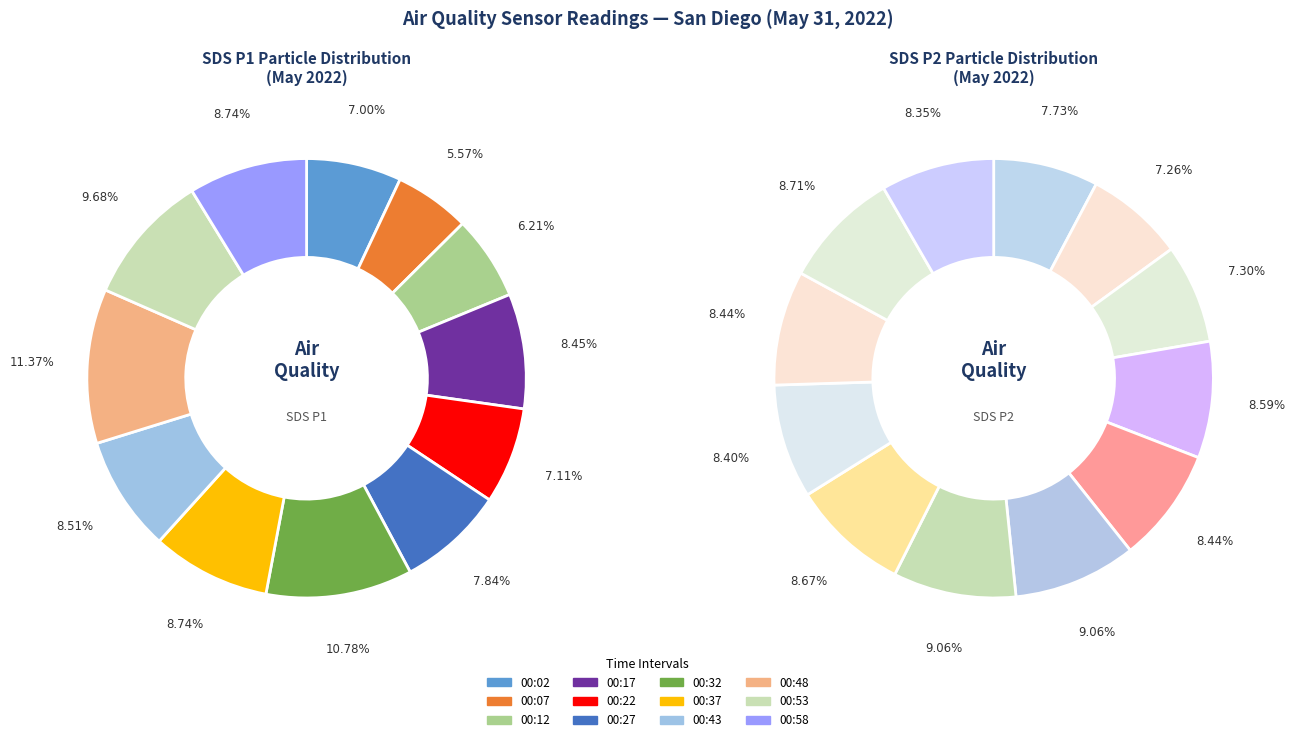

Rank the series by their average value, from lowest to highest.

SDS_P2, SDS_P1